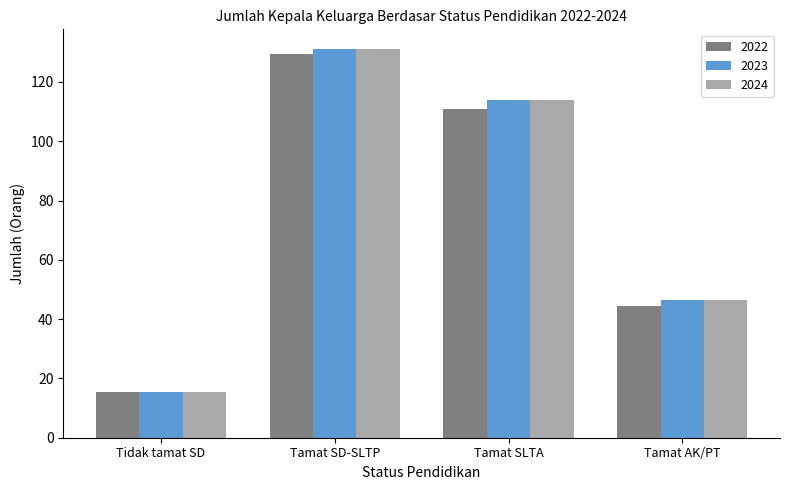

At which label does 2023 reach its minimum?

Tidak tamat SD